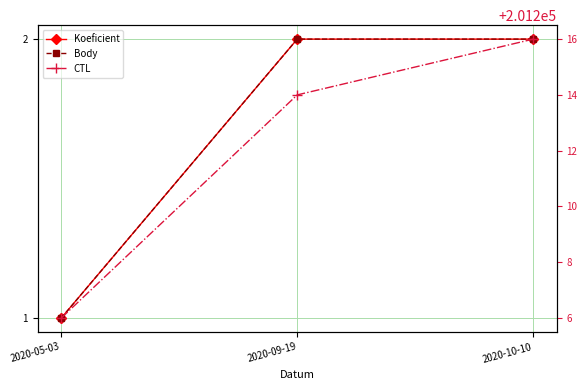

Reading left to right, transcribe all the data shown in this chart.

Koeficient: 1	2	2
Body: 1	2	2
CTL: 201206	201214	201216